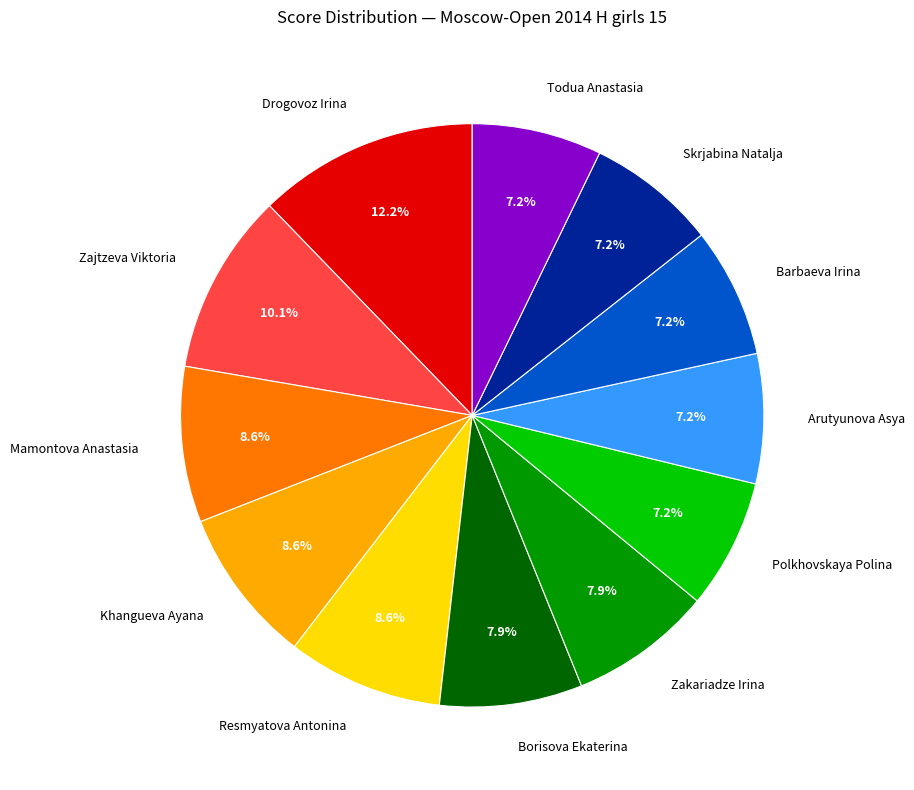

Which has a higher value, Mamontova Anastasia or Borisova Ekaterina?

Mamontova Anastasia